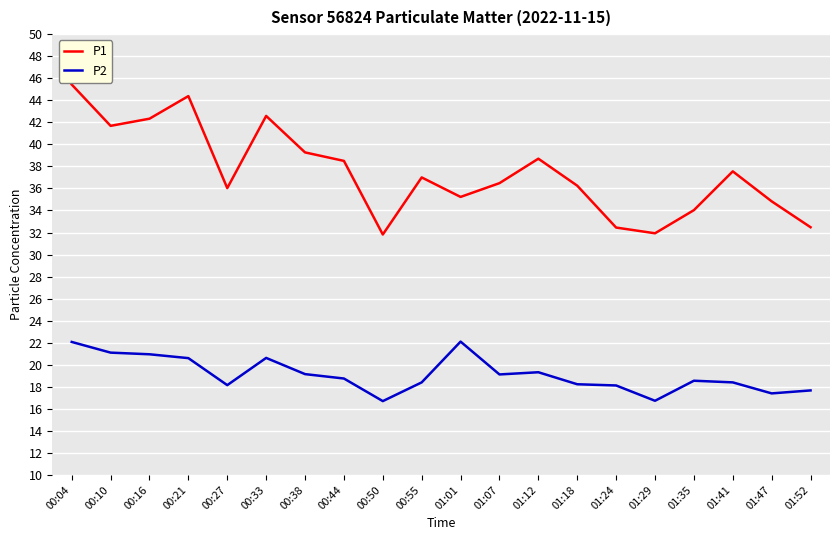

At 01:35, list the series in order from largest to smallest.

P1, P2